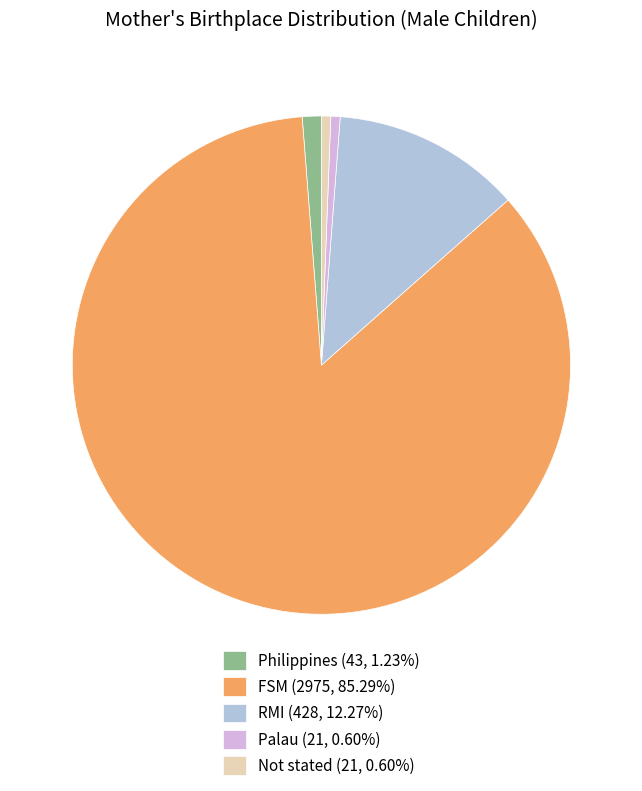

Is FSM (2975, 85.29%) the majority of the pie?

Yes